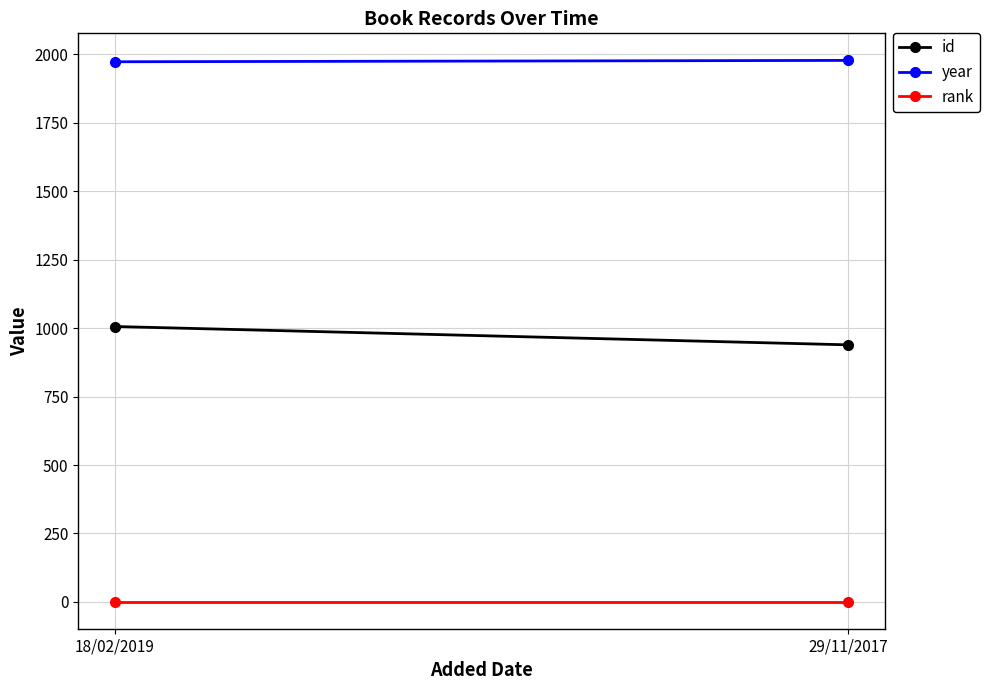

Reading left to right, extract all data points from this chart.

id: 18/02/2019=1006	29/11/2017=939
year: 18/02/2019=1973	29/11/2017=1978
rank: 18/02/2019=1	29/11/2017=1